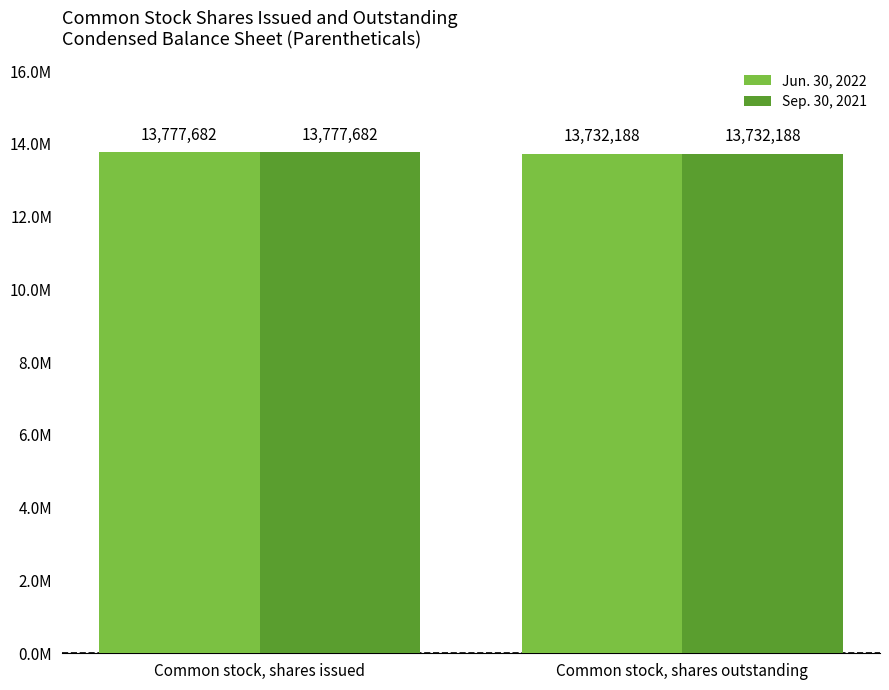

Does the chart contain any negative values?

No